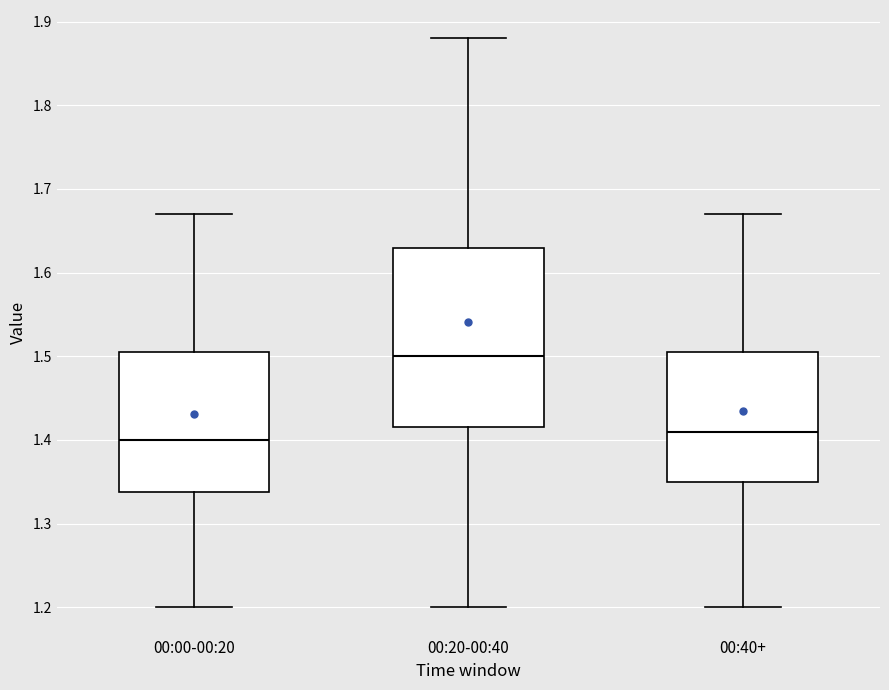

Which box is the tallest, from its lower edge to its upper edge?

00:20-00:40